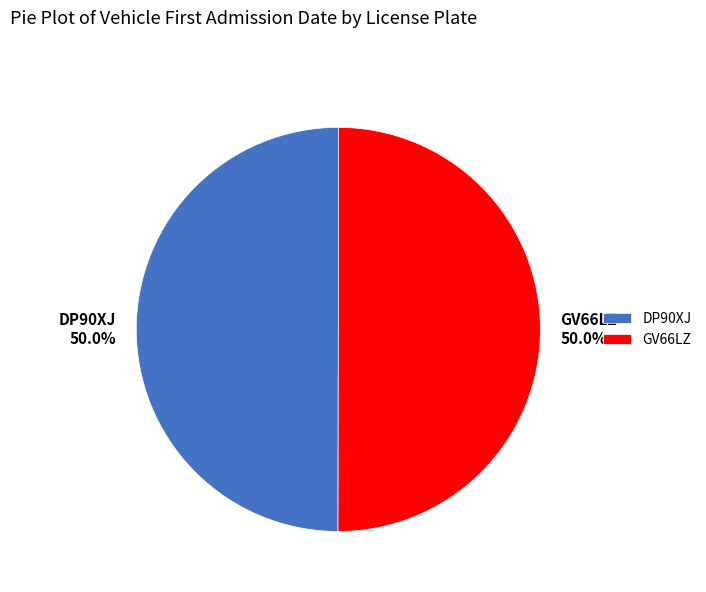

The GV66LZ slice represents 41% of the pie. True or false?

False